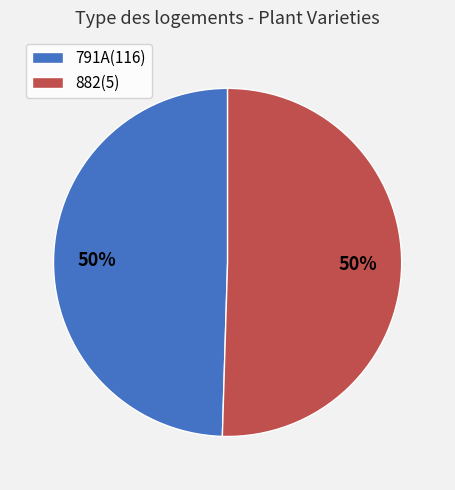

To the nearest percent, what portion does 882(5) represent?

50%